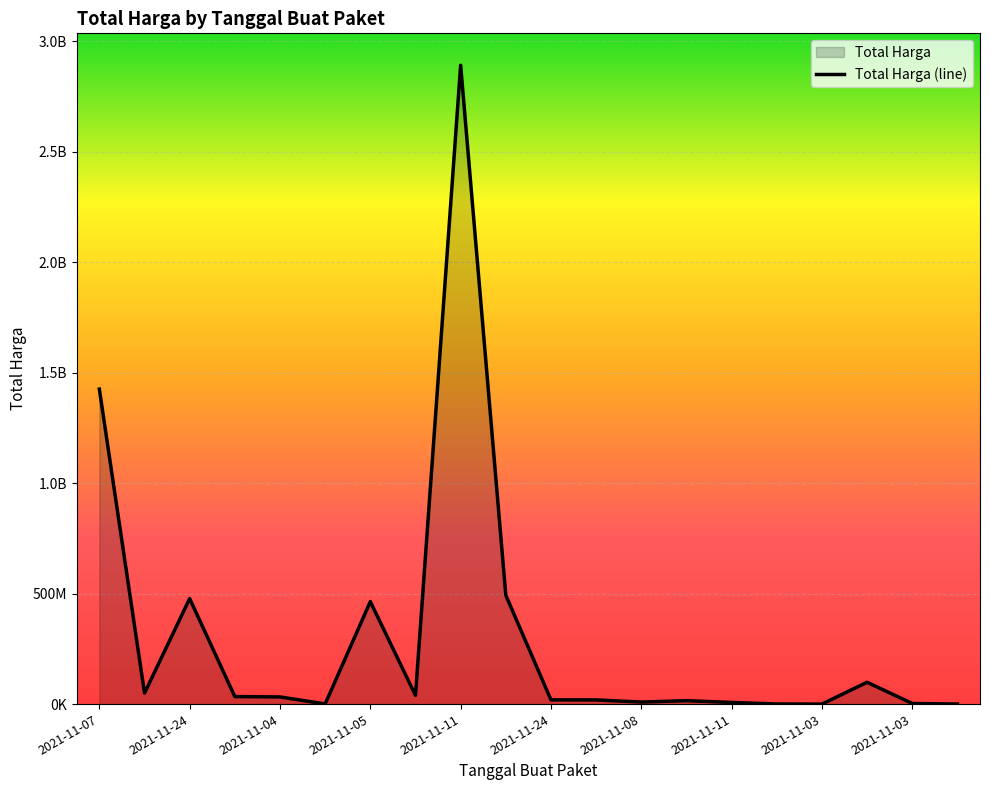

Is it true that the value at 18 is 2772000?

True